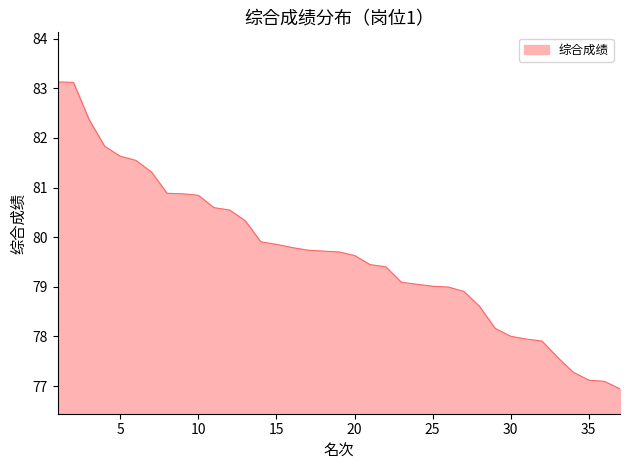

Reading left to right, transcribe all the data shown in this chart.

83.1	83.1	82.4	81.8	81.6	81.5	81.3	80.9	80.9	80.8	80.6	80.5	80.3	79.9	79.9	79.8	79.7	79.7	79.7	79.6	79.4	79.4	79.1	79.1	79.0	79.0	78.9	78.6	78.2	78.0	77.9	77.9	77.6	77.3	77.1	77.1	76.9